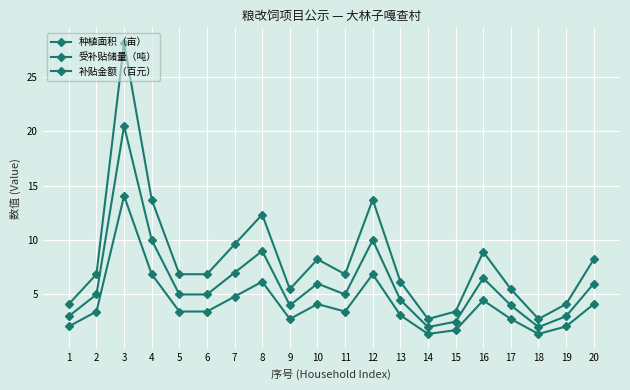

What is the highest value of the 受补贴储量（吨） series?

28.1